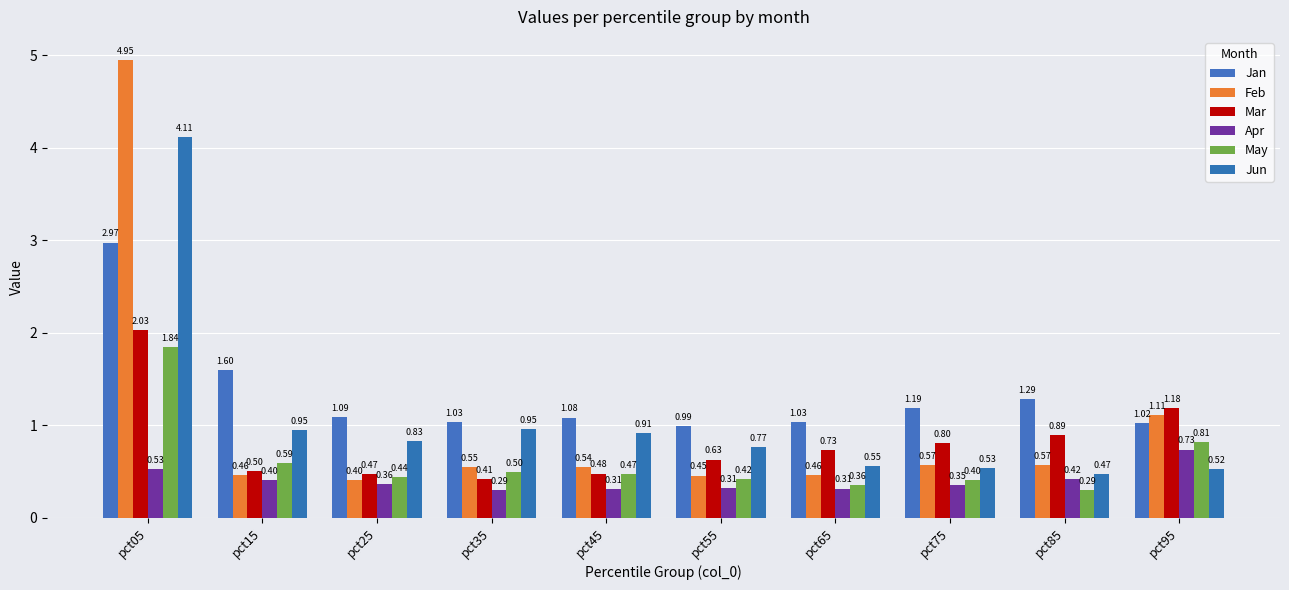

List the labels in order of Mar value, largest first.

pct05, pct95, pct85, pct75, pct65, pct55, pct15, pct45, pct25, pct35